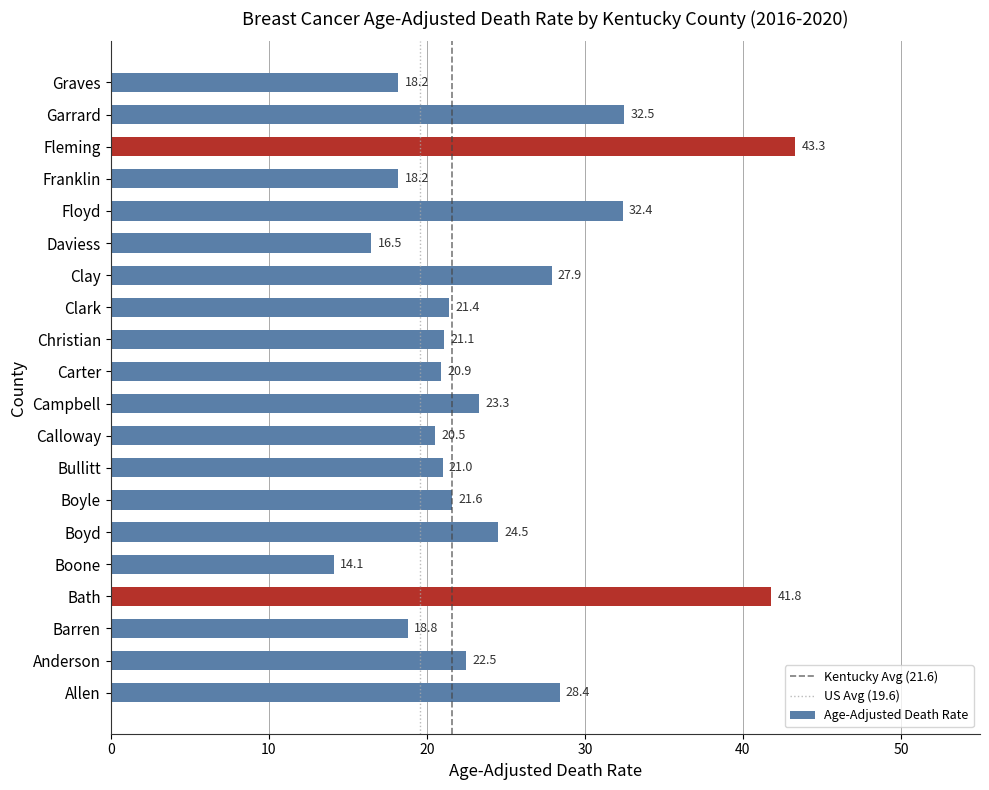

Reading bottom to top, transcribe all the data shown in this chart.

28.4	22.5	18.8	41.8	14.1	24.5	21.6	21.0	20.5	23.3	20.9	21.1	21.4	27.9	16.5	32.4	18.2	43.3	32.5	18.2